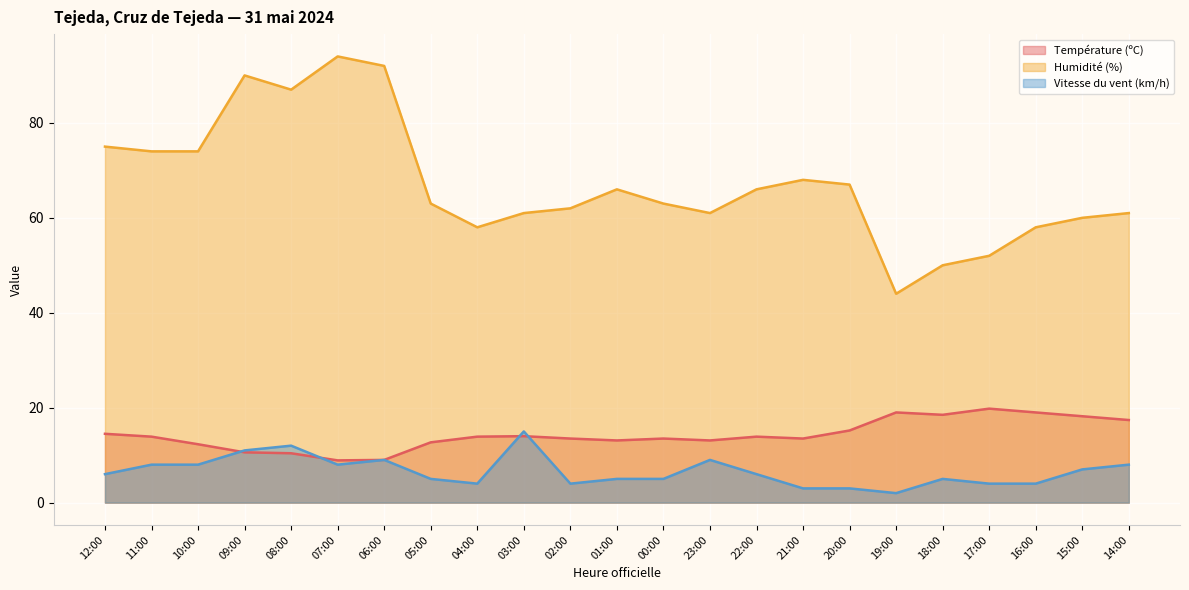

At which label is Vitesse du vent (km/h) closest to 8?

11:00